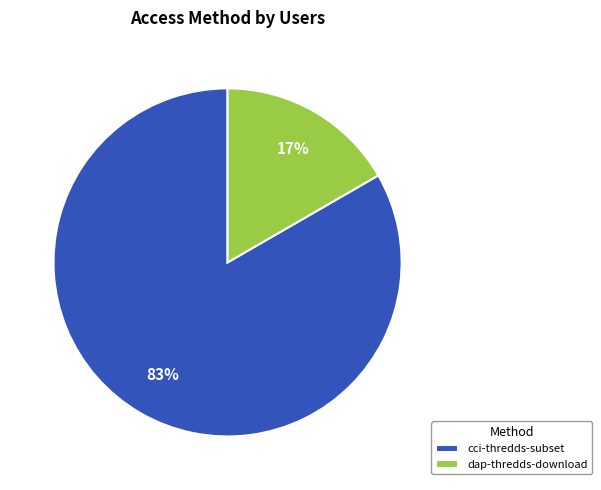

How many slices are in this pie chart?

2